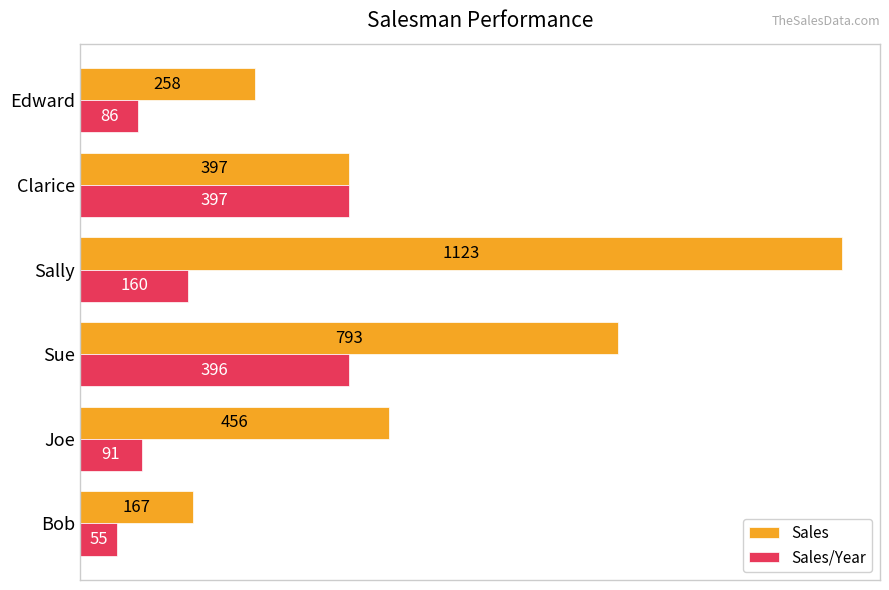

At which label is Sales closest to 645?

Sue